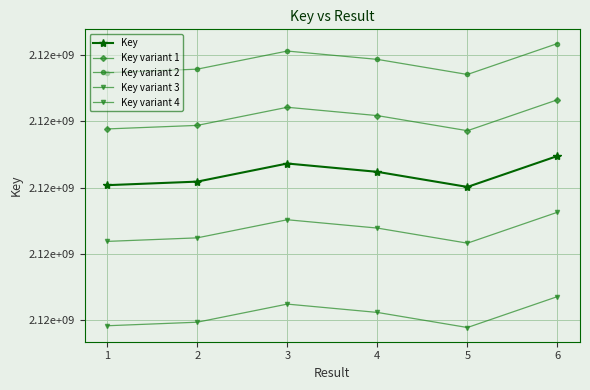

Is it true that Key equals 2885159242.7 at 1?

False